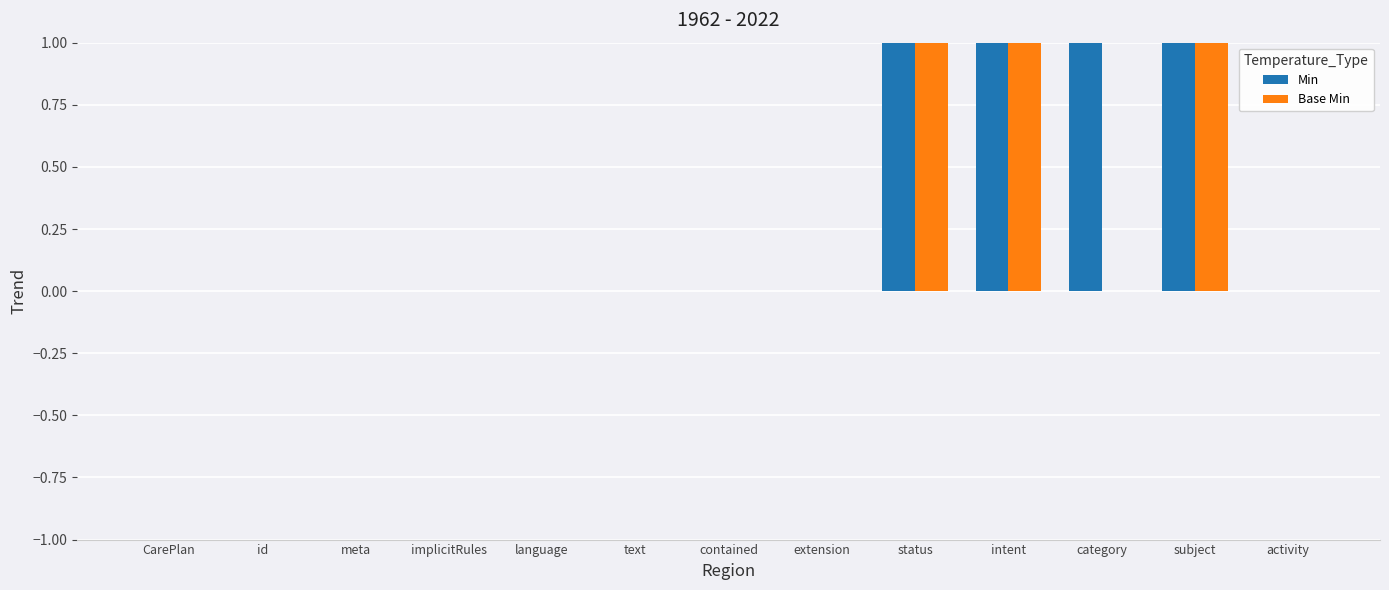

The Base Min series shows 1 at implicitRules. True or false?

False